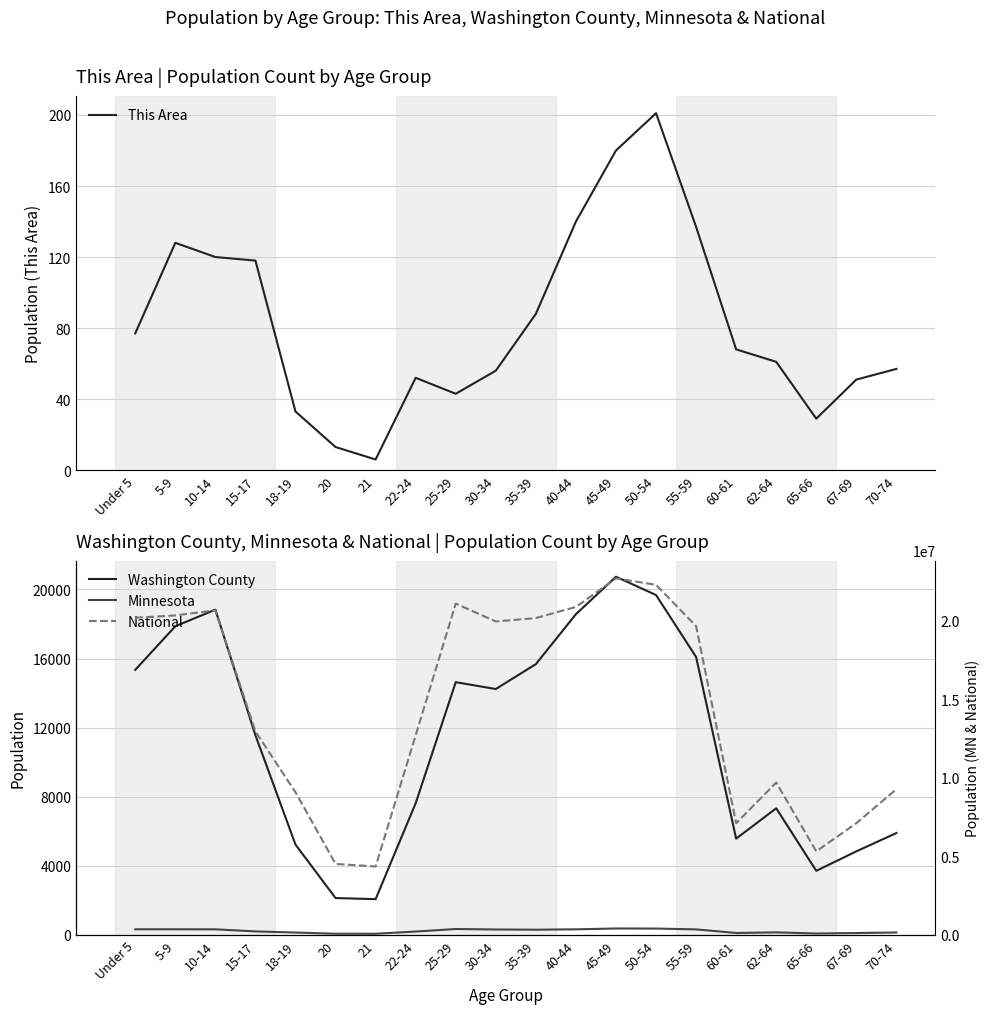

Which category has the highest value in the This Area series?

50-54